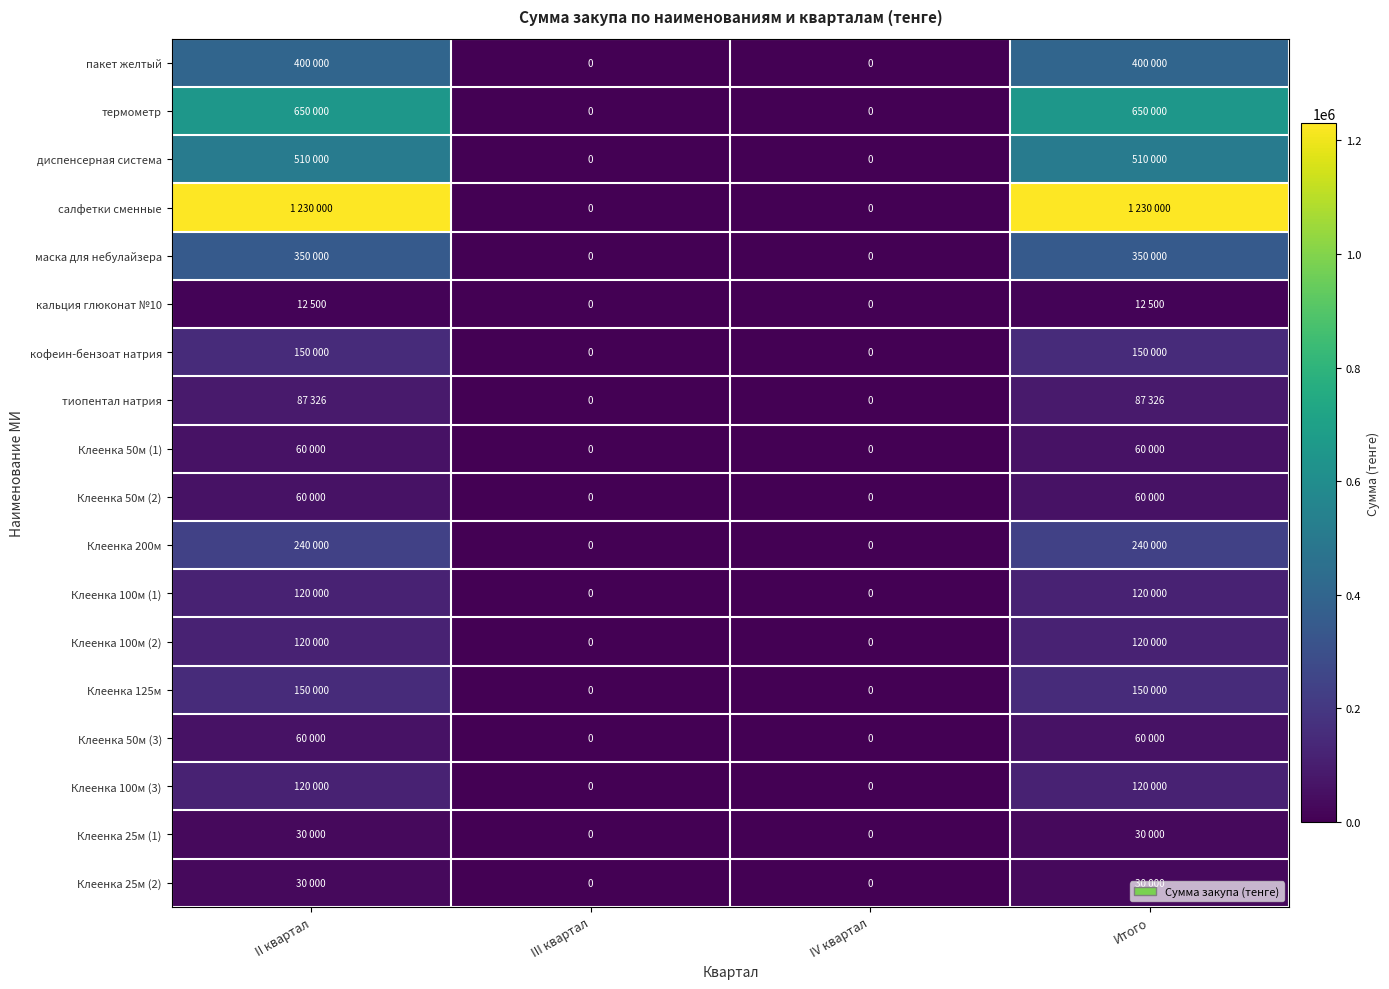

Count the number of categories in the chart.

4